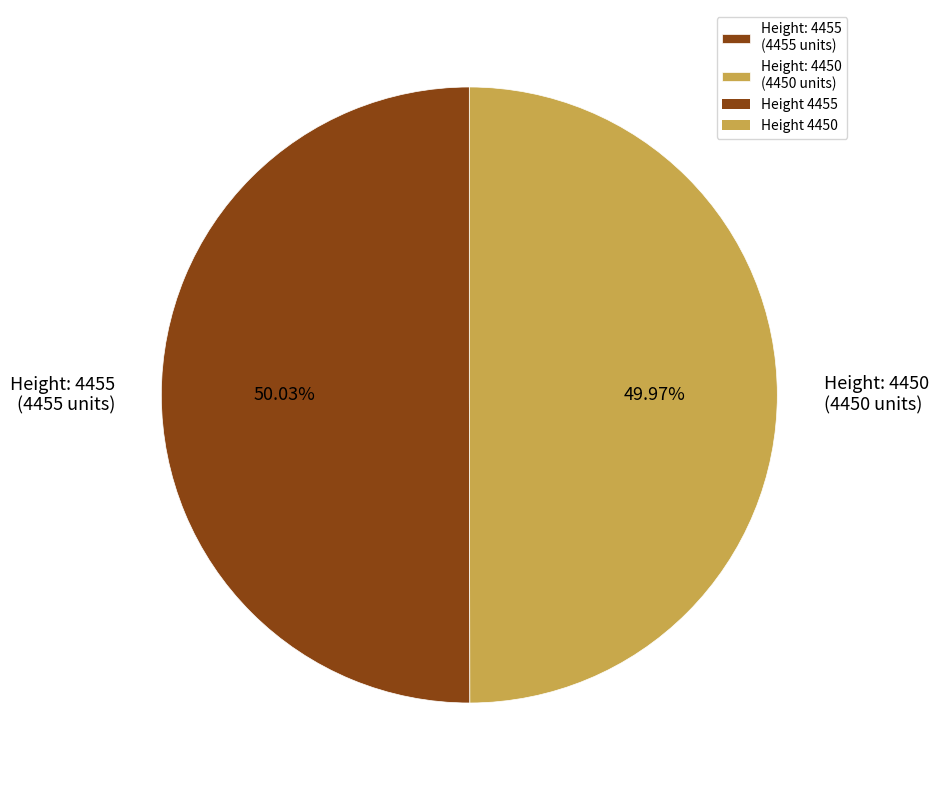

What is the ratio of the value at Height: 4455 (4455 units) to the value at Height: 4450 (4450 units)?

1.0